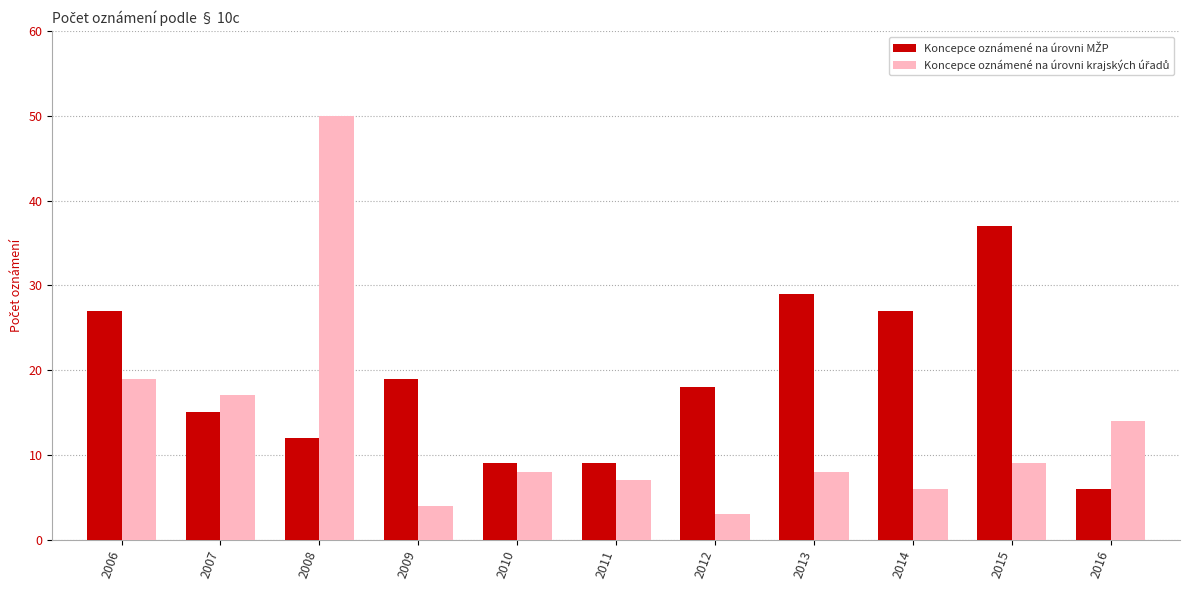

Which category has the highest value across all series?

2008